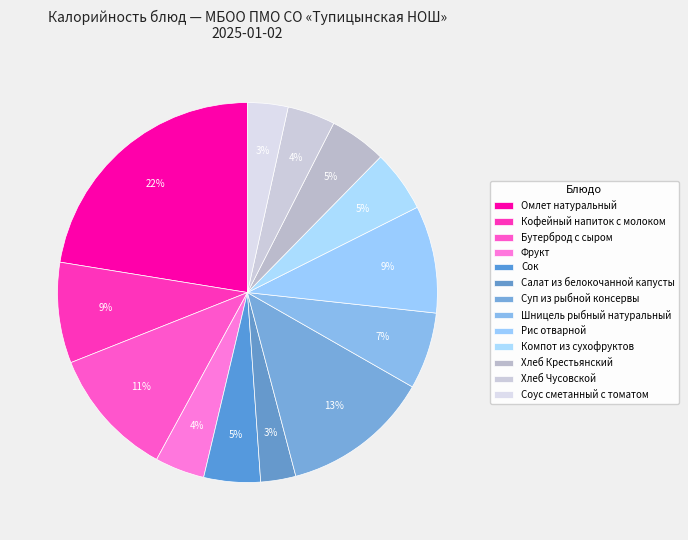

How many slices are in this pie chart?

13